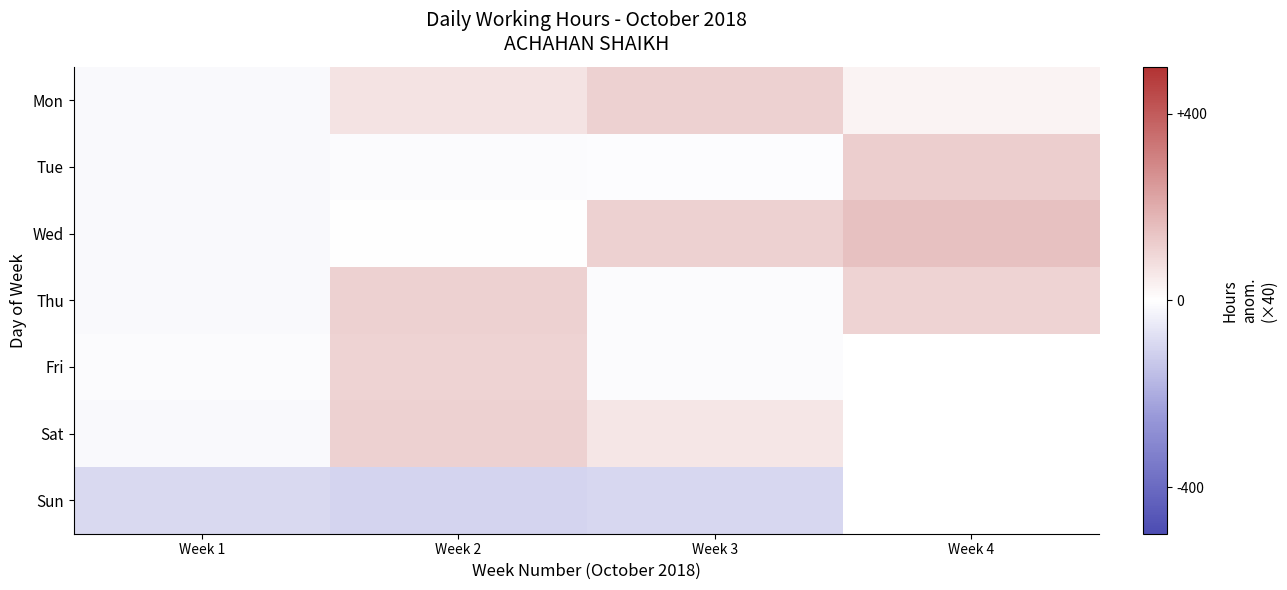

Which label corresponds to the largest value in the chart?

Week 4